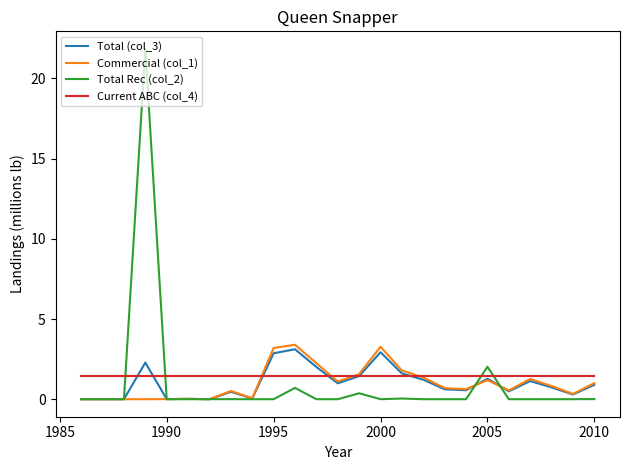

Which series has the widest spread of values?

Total Rec (col_2)